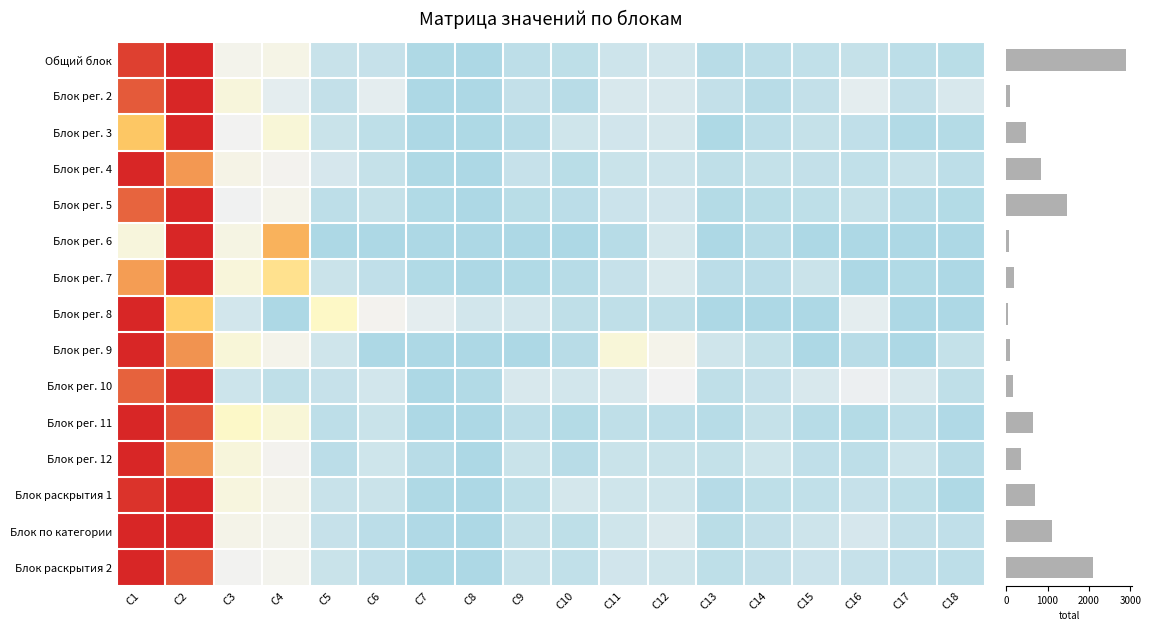

What is the total value across all series at C16?

1.4